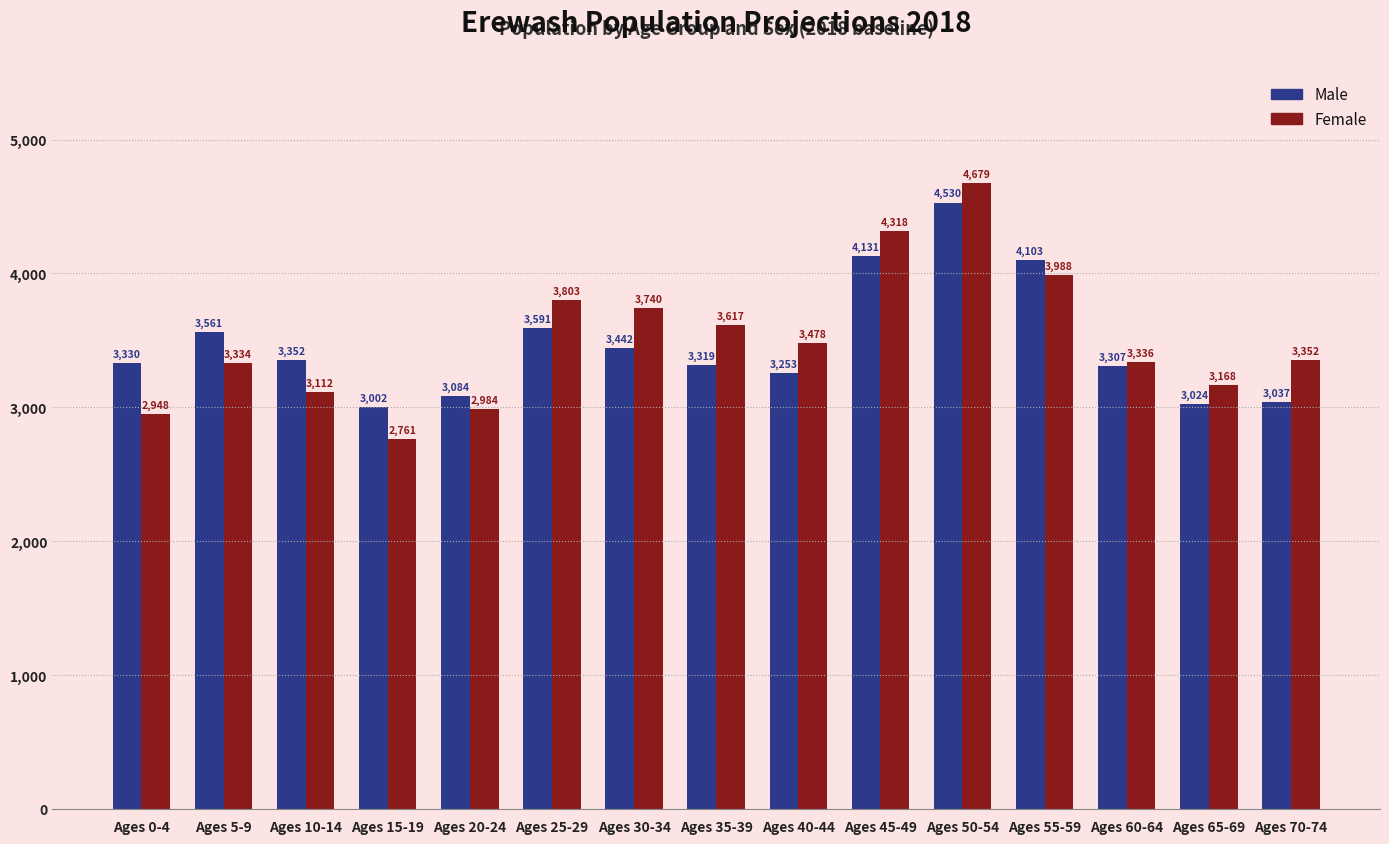

List the labels in order of Female value, largest first.

Ages 50-54, Ages 45-49, Ages 55-59, Ages 25-29, Ages 30-34, Ages 35-39, Ages 40-44, Ages 70-74, Ages 60-64, Ages 5-9, Ages 65-69, Ages 10-14, Ages 20-24, Ages 0-4, Ages 15-19